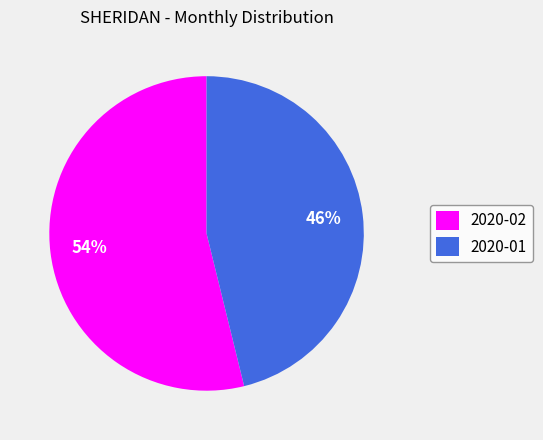

What is the largest slice in the pie chart?

2020-02